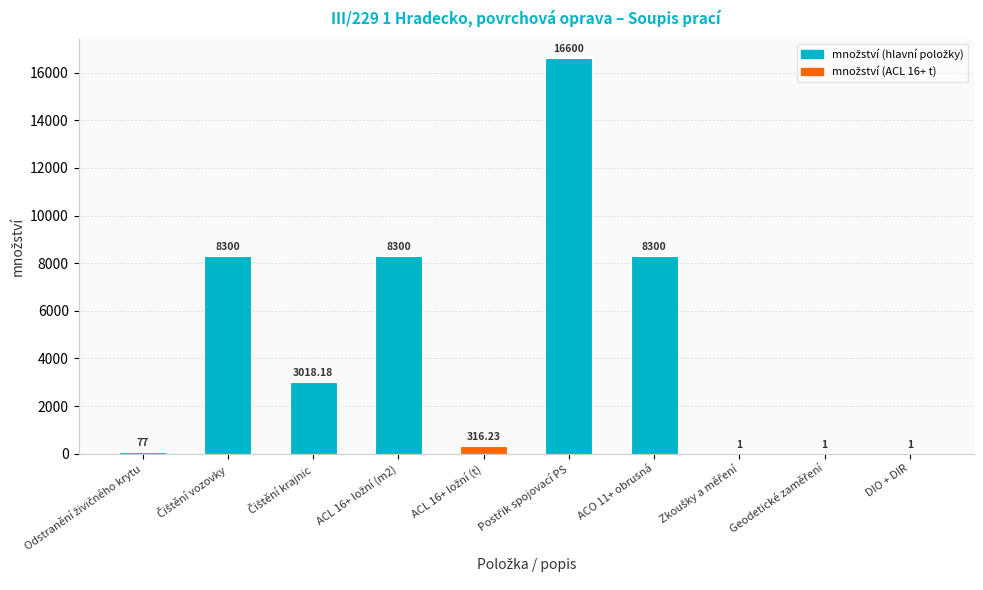

How many categories are shown in the chart?

10